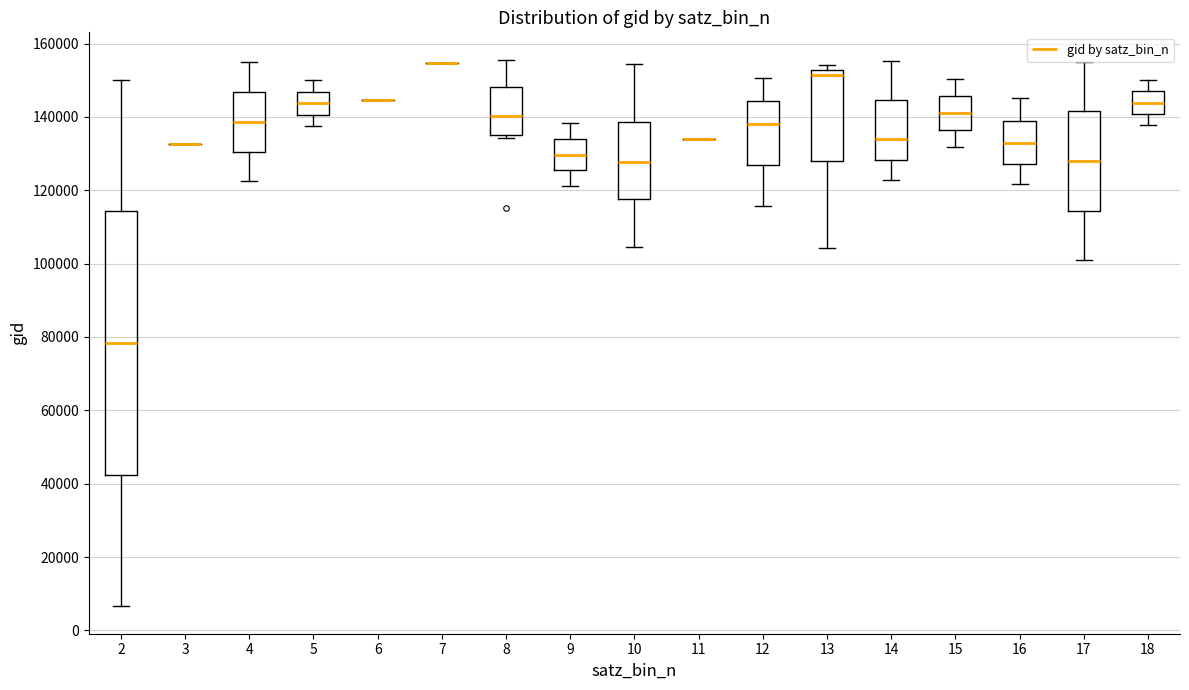

Reading left to right, read every box against the y-axis: the position of its median line, the range the box covers, and the ends of its whiskers. The values are not printed on the chart, so give them approximately, as read against the axis.

2: median 78000, box 42000 to 114000, whiskers 6000 to 150000
3: box collapsed to a line at 132000, whiskers 132000 to 132000
4: median 138000, box 130000 to 146000, whiskers 122000 to 154000
5: median 144000, box 140000 to 146000, whiskers 138000 to 150000
6: box collapsed to a line at 144000, whiskers 144000 to 144000
7: box collapsed to a line at 154000, whiskers 154000 to 154000
8: median 140000, box 136000 to 148000, whiskers 134000 to 156000
9: median 130000, box 126000 to 134000, whiskers 122000 to 138000
10: median 128000, box 118000 to 138000, whiskers 104000 to 154000
11: box collapsed to a line at 134000, whiskers 134000 to 134000
12: median 138000, box 126000 to 144000, whiskers 116000 to 150000
13: median 152000 (just below the box's upper edge), box 128000 to 152000, whiskers 104000 to 154000
14: median 134000, box 128000 to 144000, whiskers 122000 to 156000
15: median 142000, box 136000 to 146000, whiskers 132000 to 150000
16: median 132000, box 128000 to 138000, whiskers 122000 to 146000
17: median 128000, box 114000 to 142000, whiskers 100000 to 156000
18: median 144000, box 140000 to 148000, whiskers 138000 to 150000